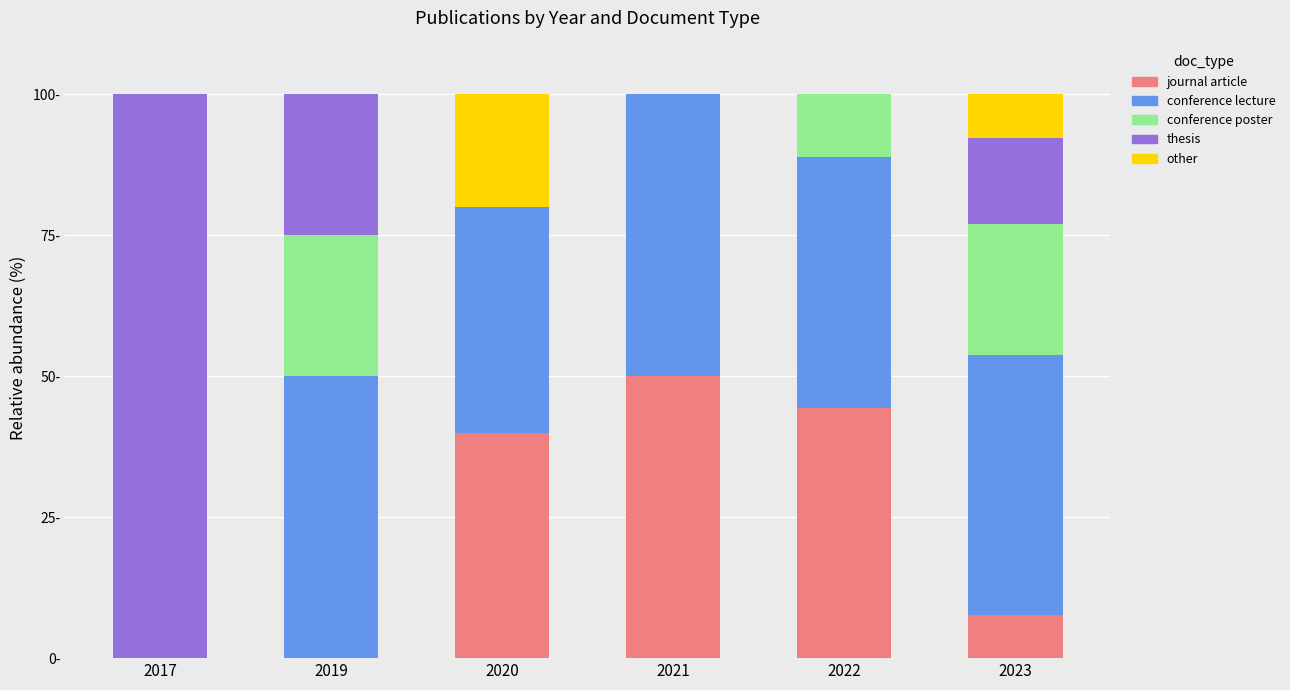

Are the bars horizontal?

No